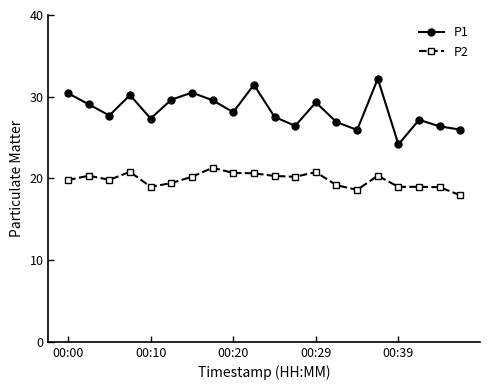

Does the chart have visible grid lines?

No